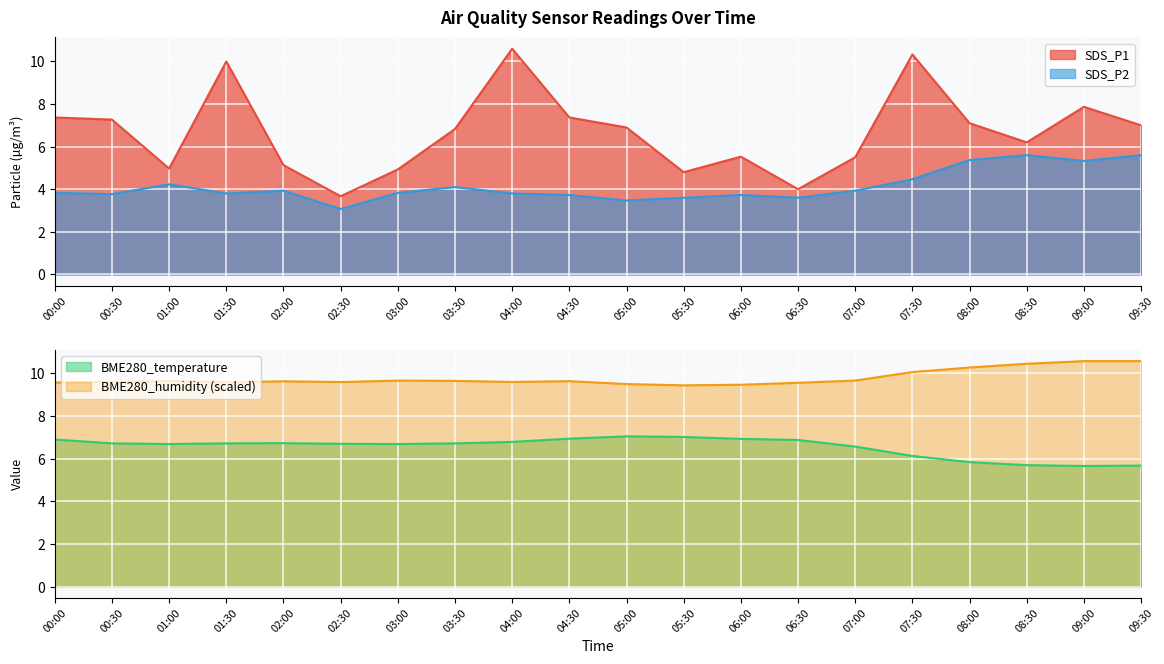

Which category has the highest value in the BME280_humidity series?

09:00